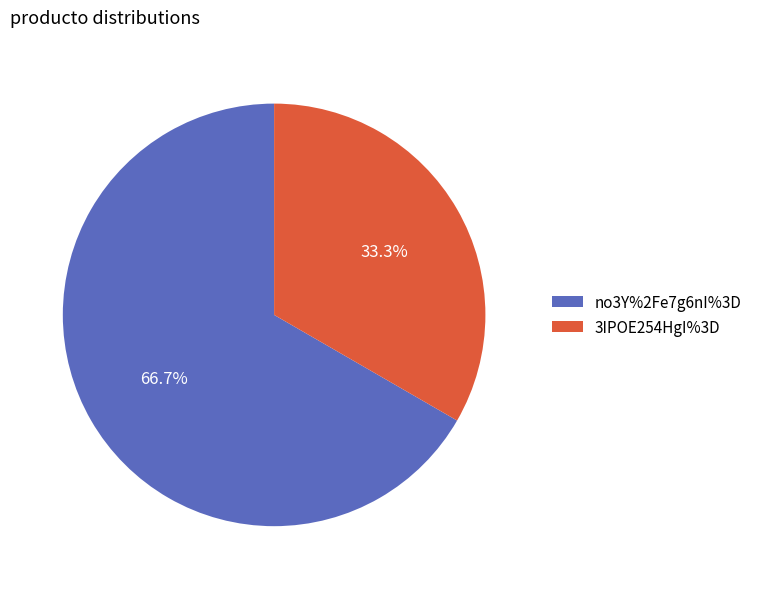

Which has a higher value, no3Y%2Fe7g6nI%3D or 3IPOE254HgI%3D?

no3Y%2Fe7g6nI%3D